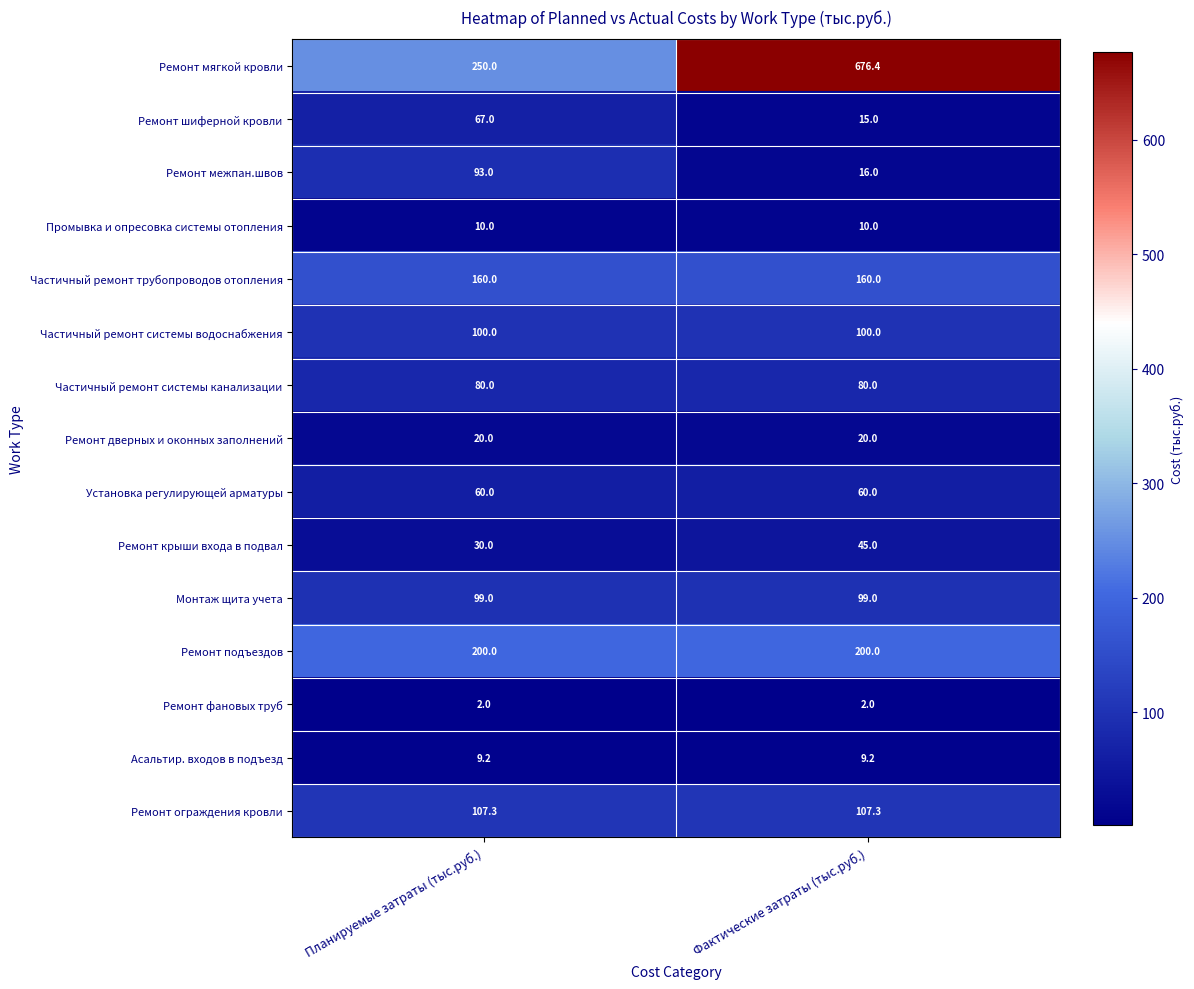

At how many categories does at least one series exceed 589?

1